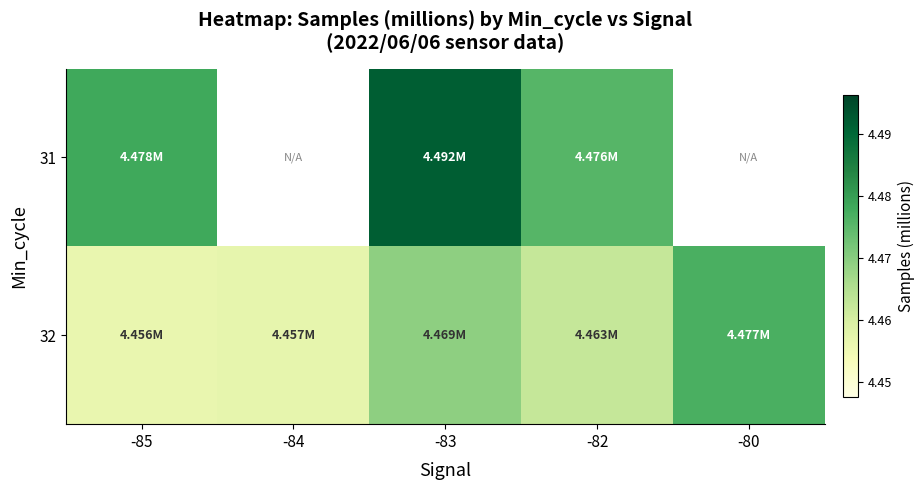

Count the number of data series in this chart.

2